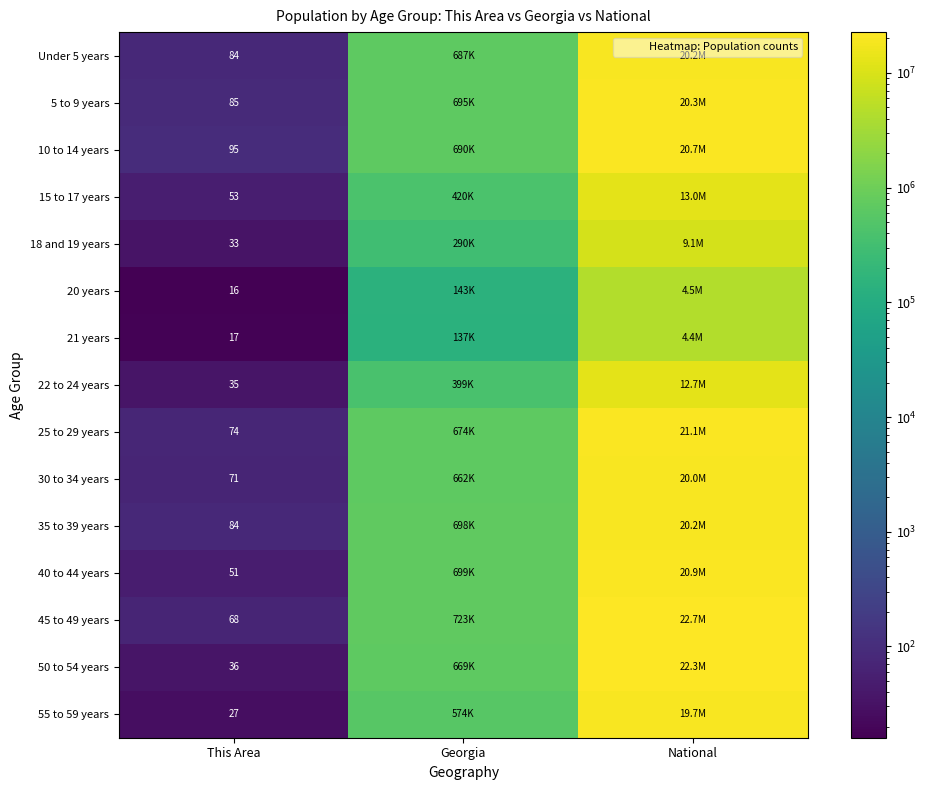

The 18 and 19 years series shows 5377804 at National. True or false?

False